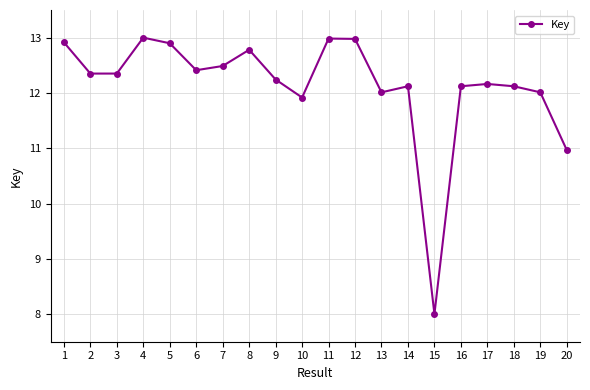

What is the approximate value at 20?

11.0